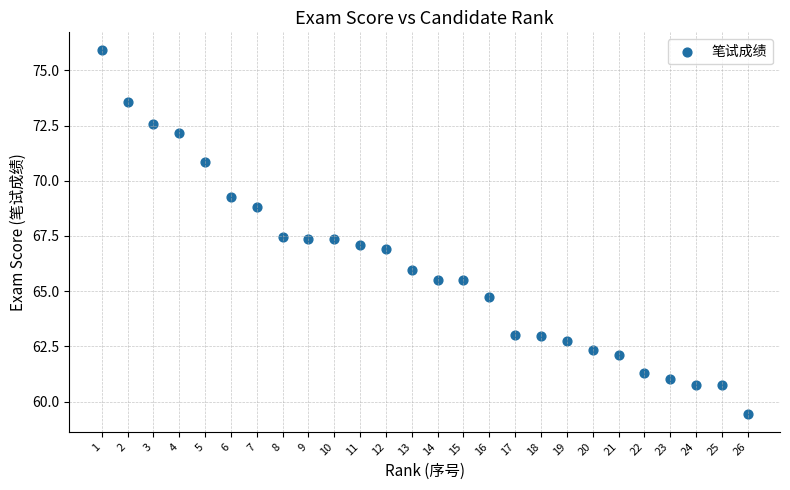

What is the range of X values (max minus min)?

25.0